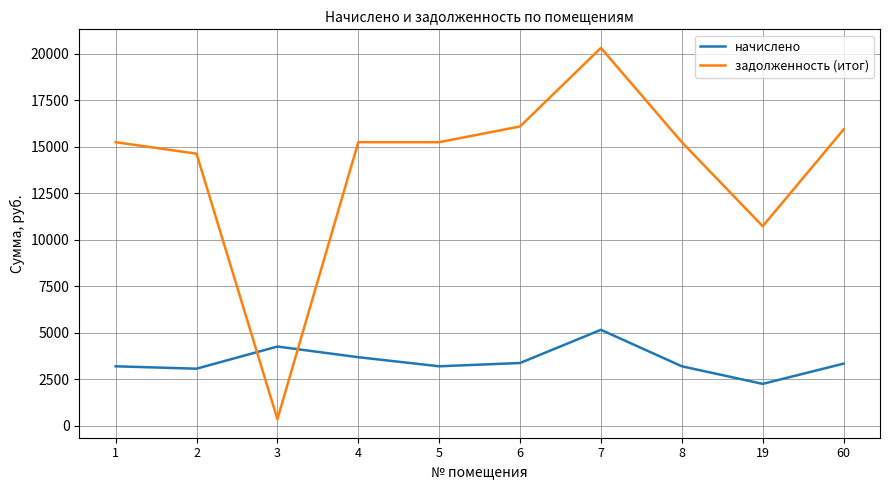

True or false: задолженность (итог) has a value of 9990.6 at 7.

False